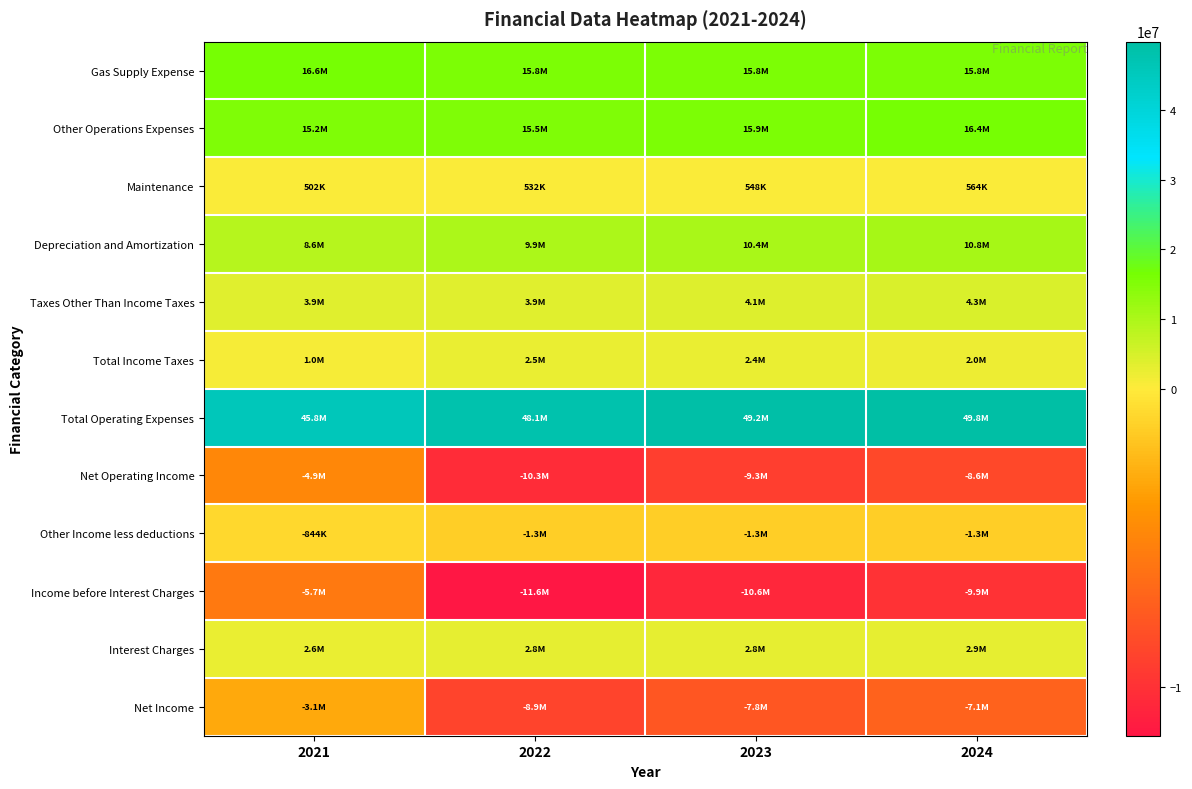

At which category is the sum across all series the highest?

2021